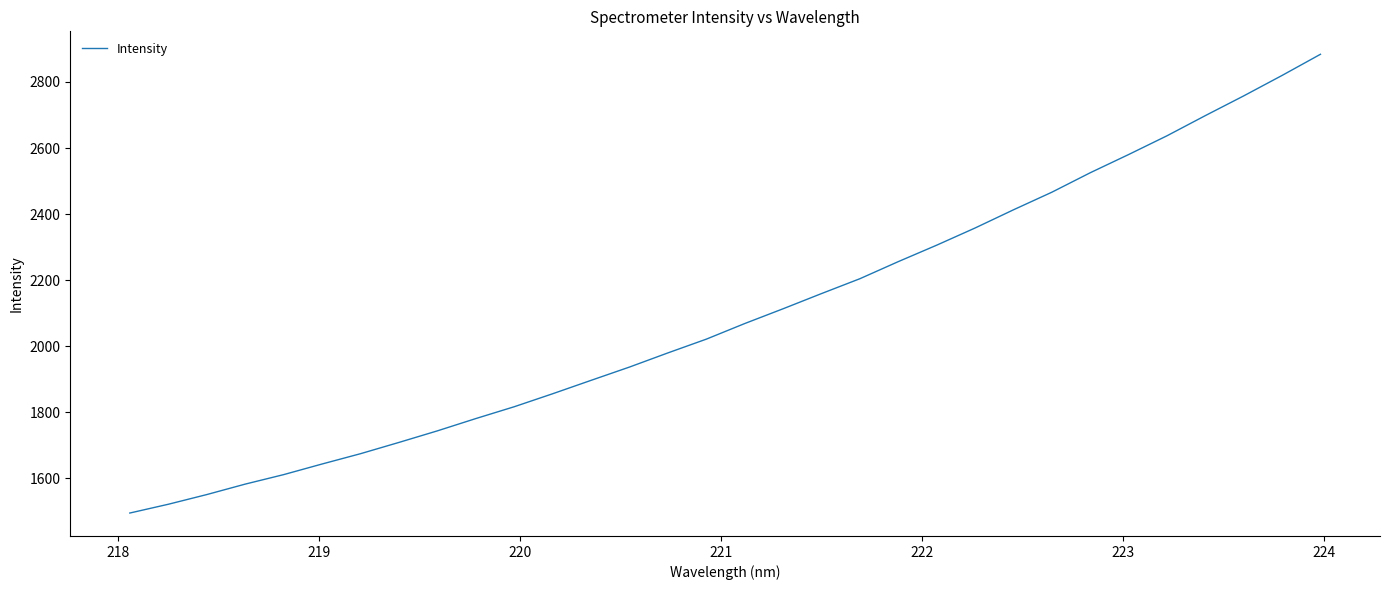

What is the maximum value shown in the chart?

2883.9